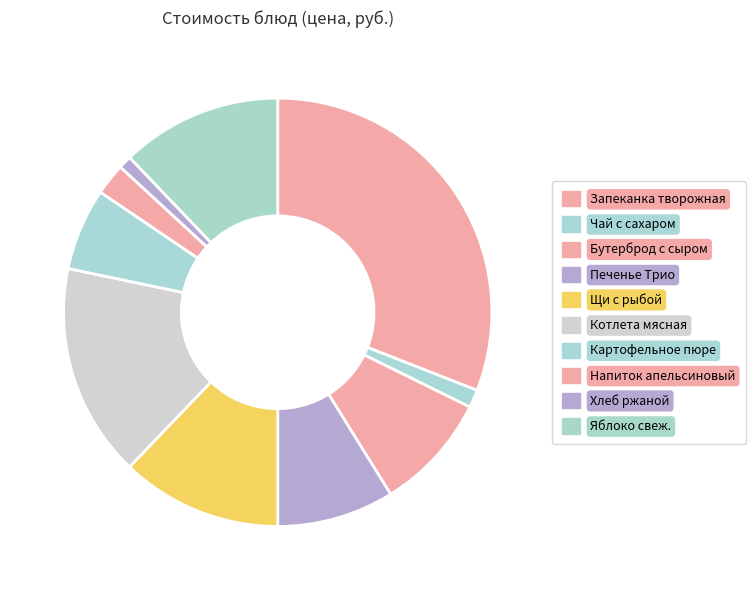

Count the number of slices in the pie.

10